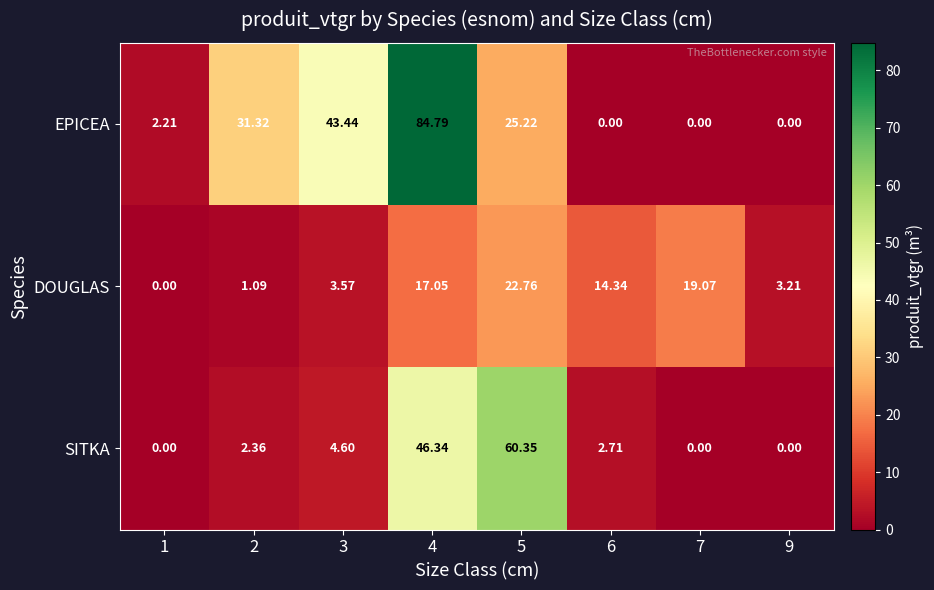

Which series has the largest total across all categories?

EPICEA